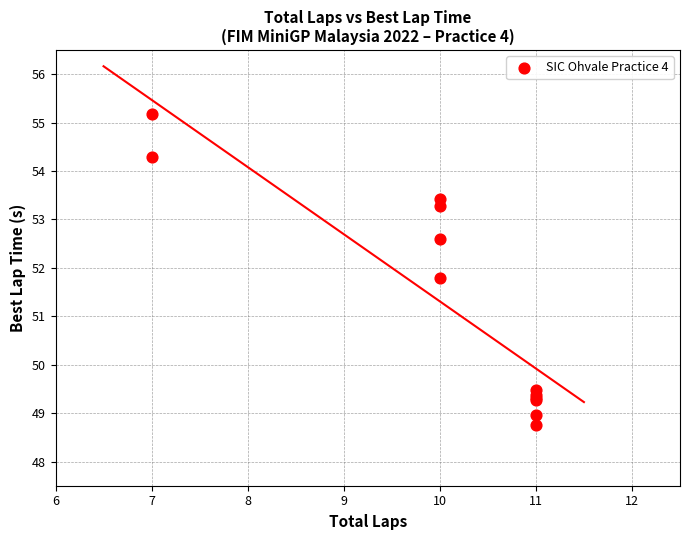

What Y value in the scatter plot is closest to 51?

51.8